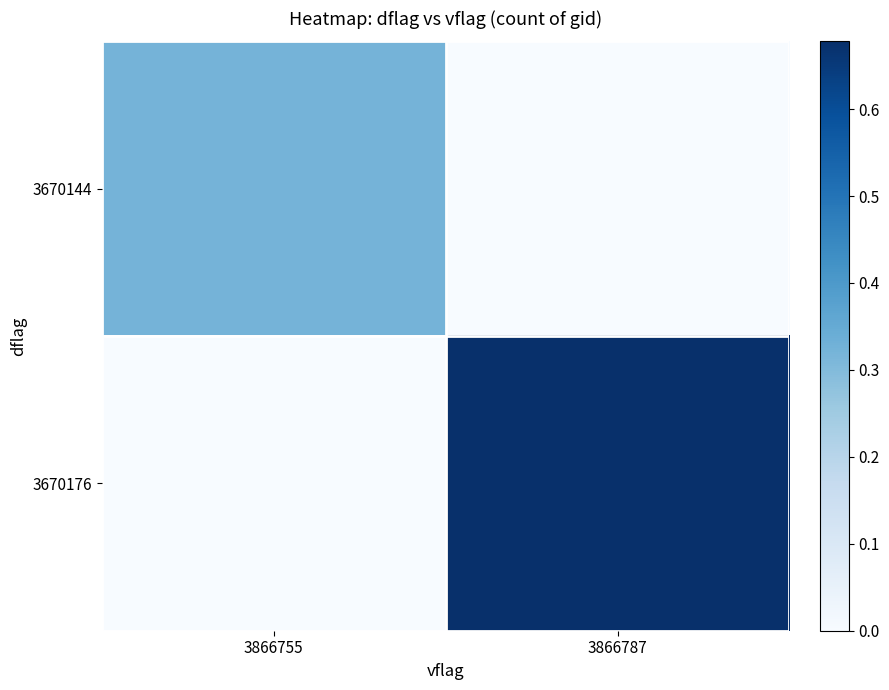

Reading left to right, transcribe all the data shown in this chart.

3670144: 3866755=0.3	3866787=0.0
3670176: 3866755=0.0	3866787=0.7